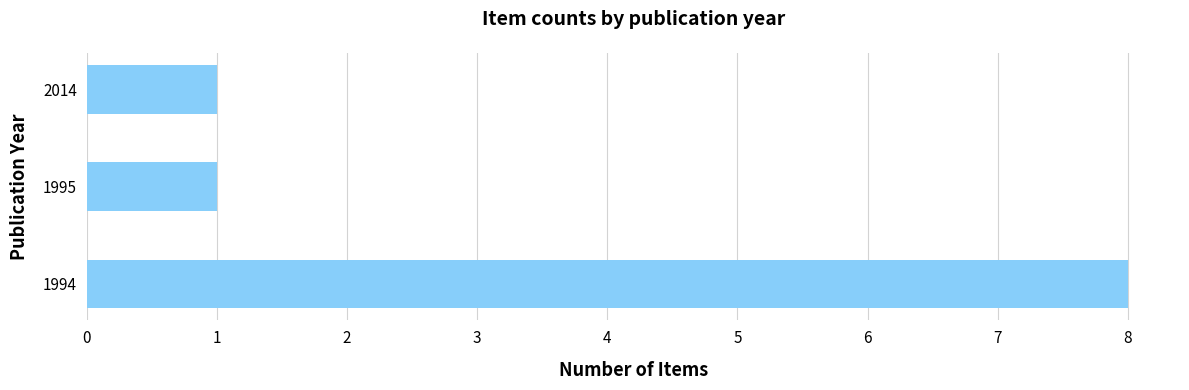

Reading top to bottom, extract all data points from this chart.

1	1	8